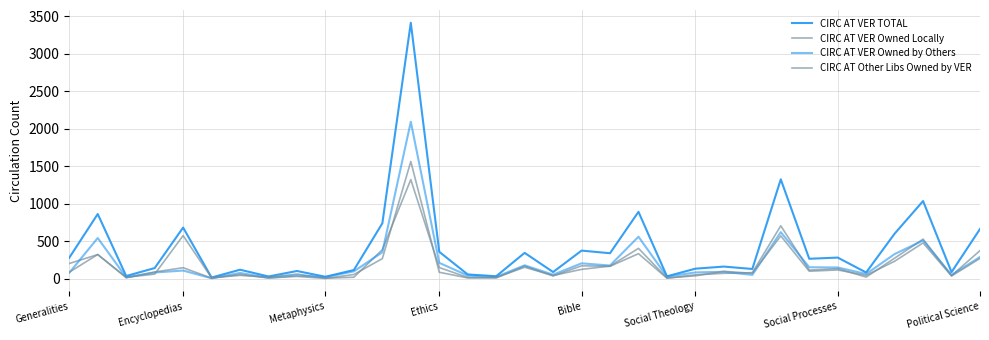

Is this an area chart (filled region under the line)?

No